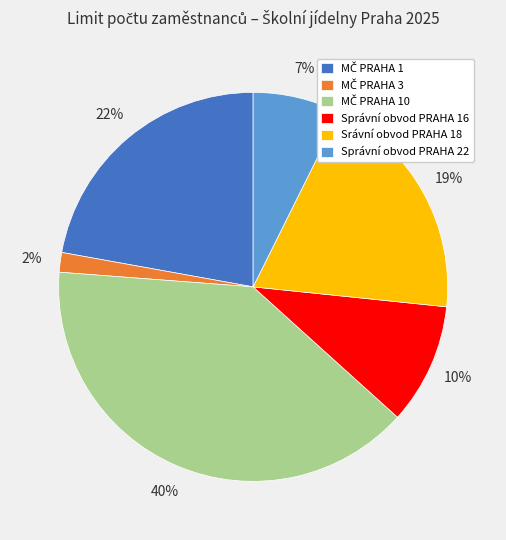

Between Správní obvod PRAHA 16 and Správní obvod PRAHA 22, which is larger?

Správní obvod PRAHA 16